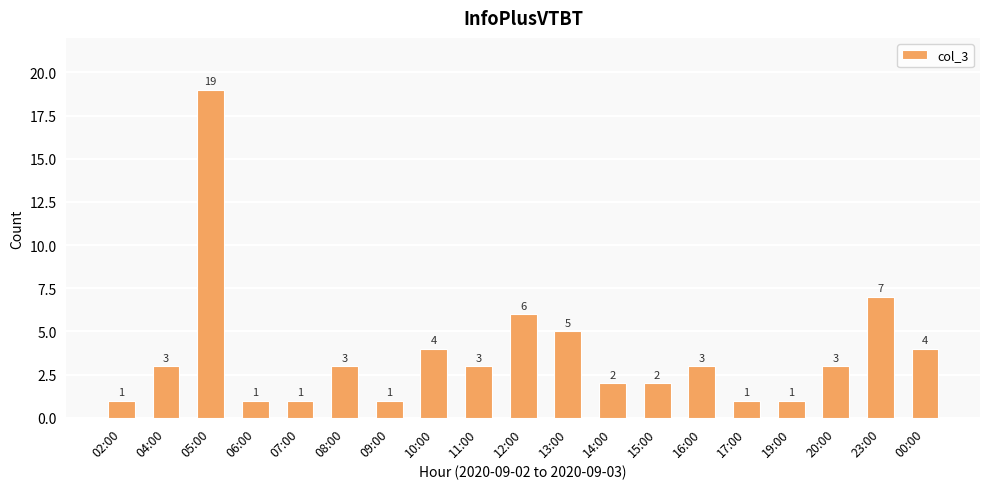

Is it true that the value at 11:00 is 3?

True